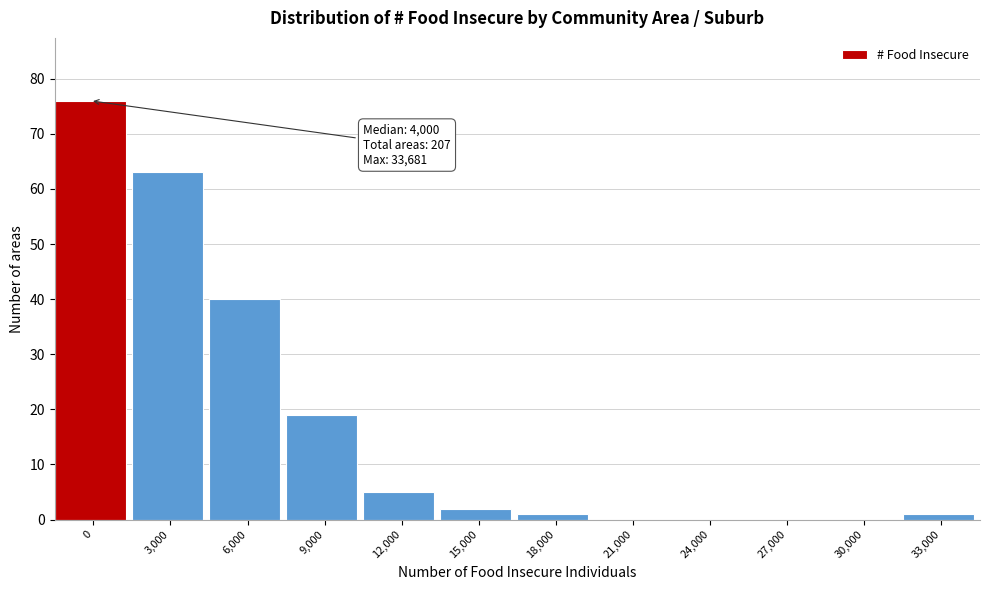

Reading left to right, what are all the values shown in this chart?

0=76	3,000=63	6,000=40	9,000=19	12,000=5	15,000=2	18,000=1	21,000=0	24,000=0	27,000=0	30,000=0	33,000=1